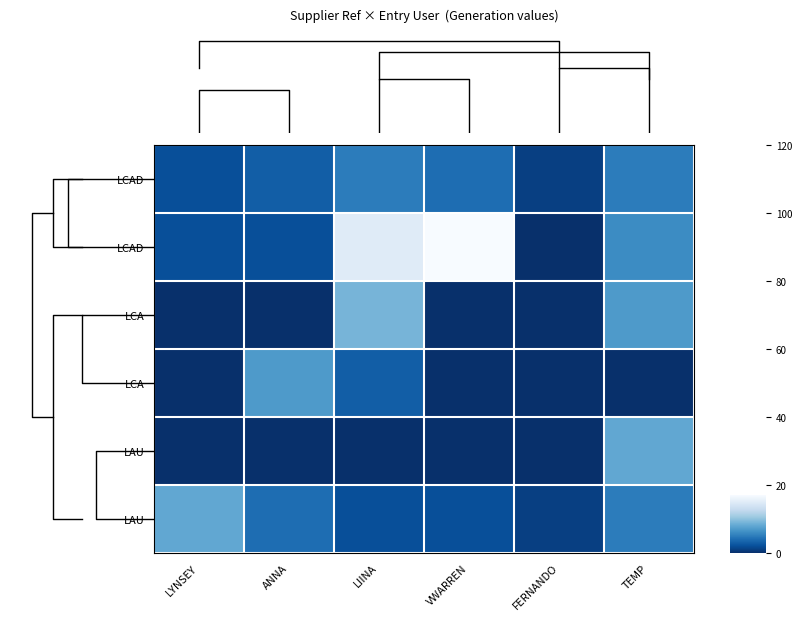

At how many categories does at least one series exceed 0?

6